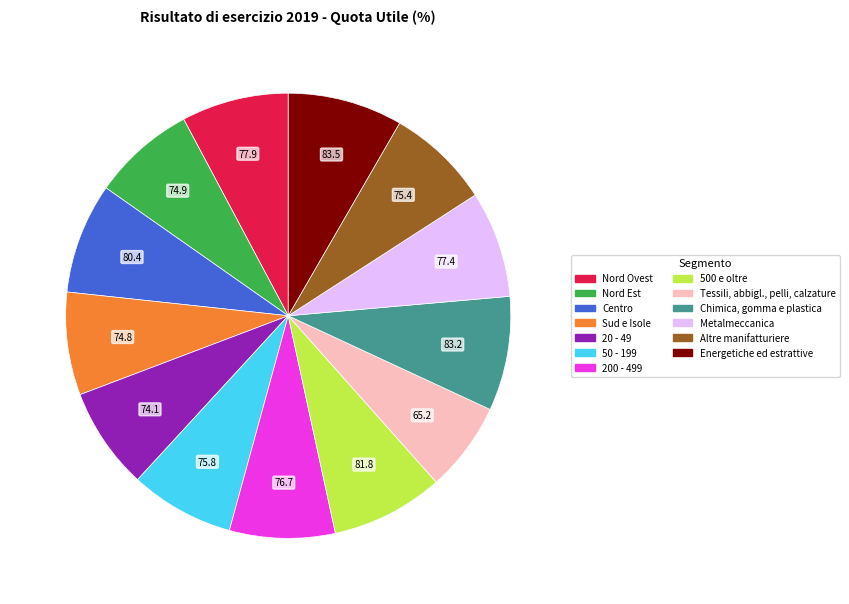

Count the number of slices in the pie.

13